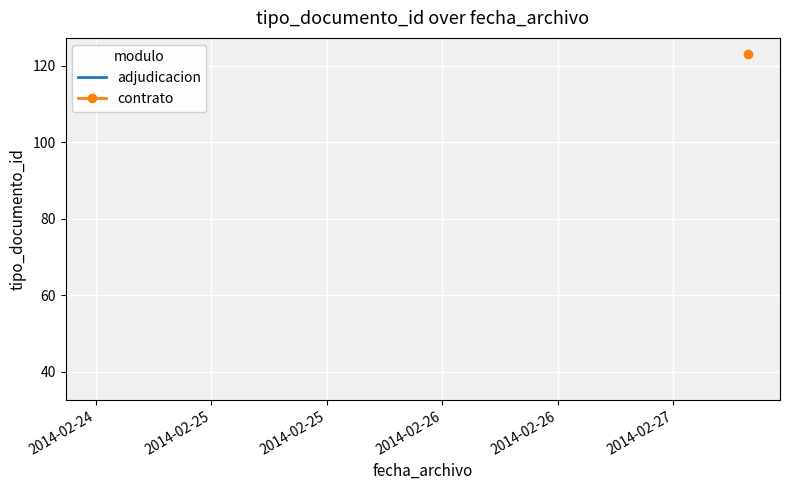

Rank the categories by value from lowest to highest.

2014-02-24 12:13:24, 2014-02-24 12:13:24, 2014-02-24 12:13:24, 2014-02-24 12:13:24, 2014-02-24 12:13:24, 2014-02-27 07:41:45